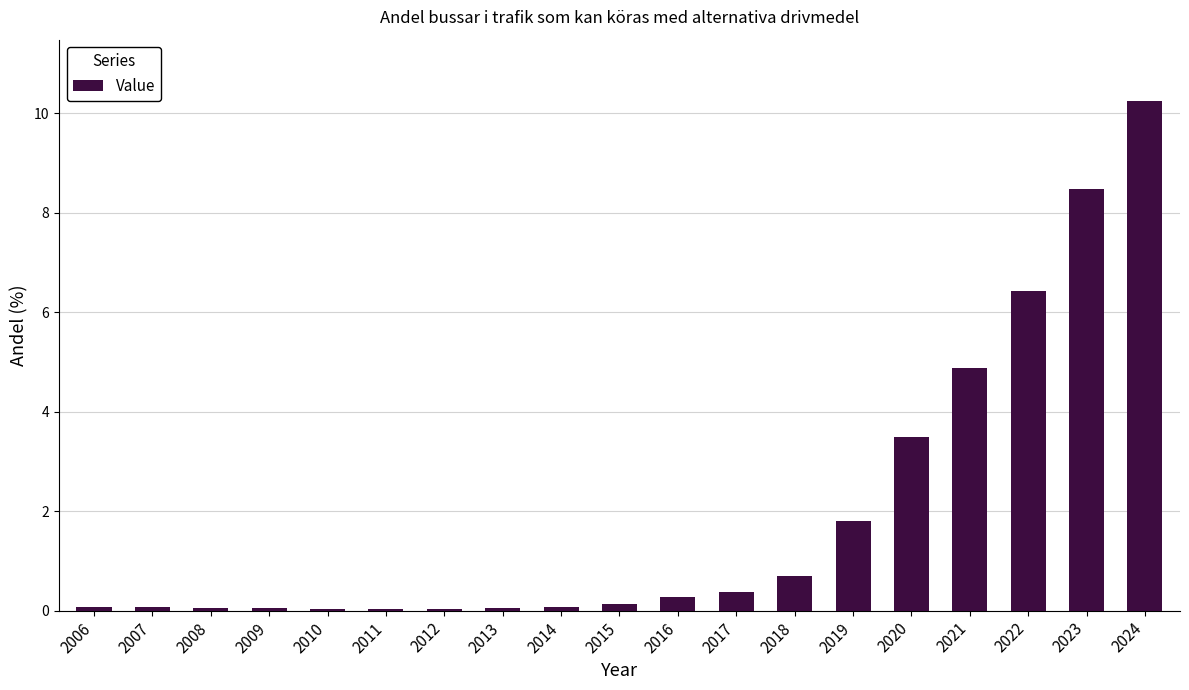

Where is the data nearest to the value 5?

2021